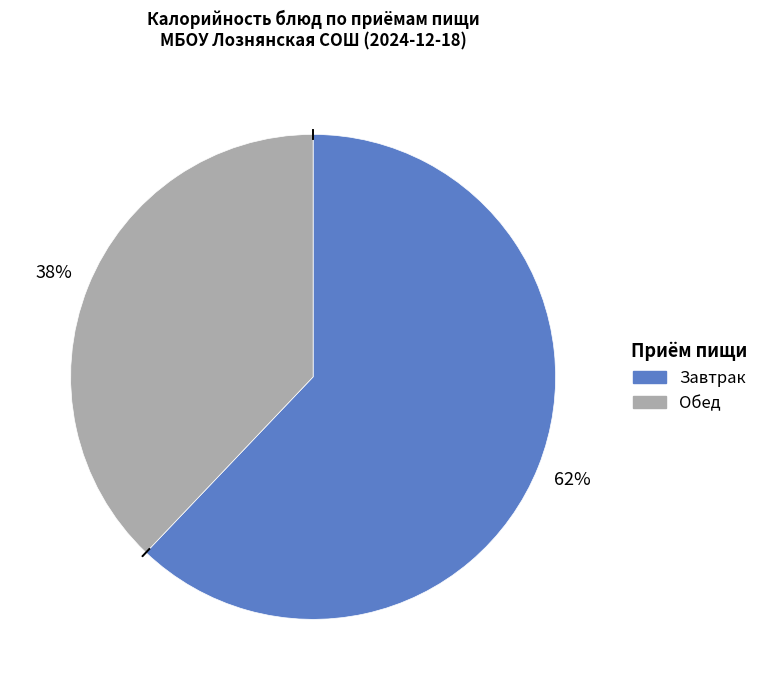

To the nearest percent, what is the difference between the largest and smallest slice percentages?

24%